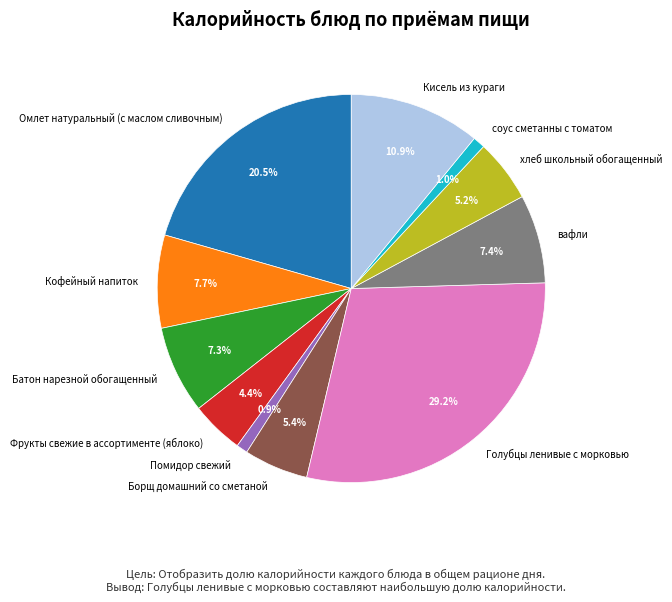

Is the sum of Кофейный напиток and вафли greater than half?

No